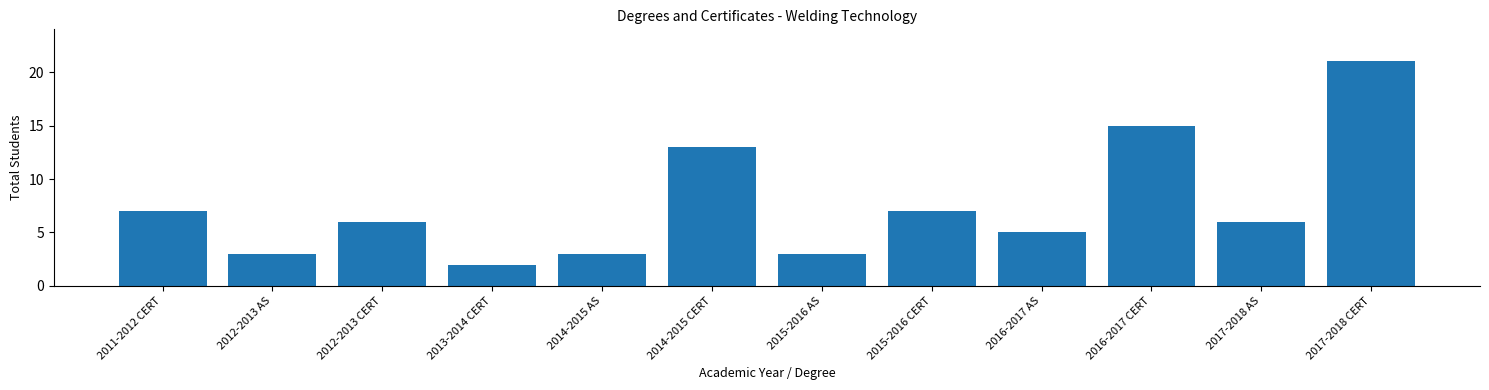

Reading left to right, list all the values displayed in this chart.

7	3	6	2	3	13	3	7	5	15	6	21